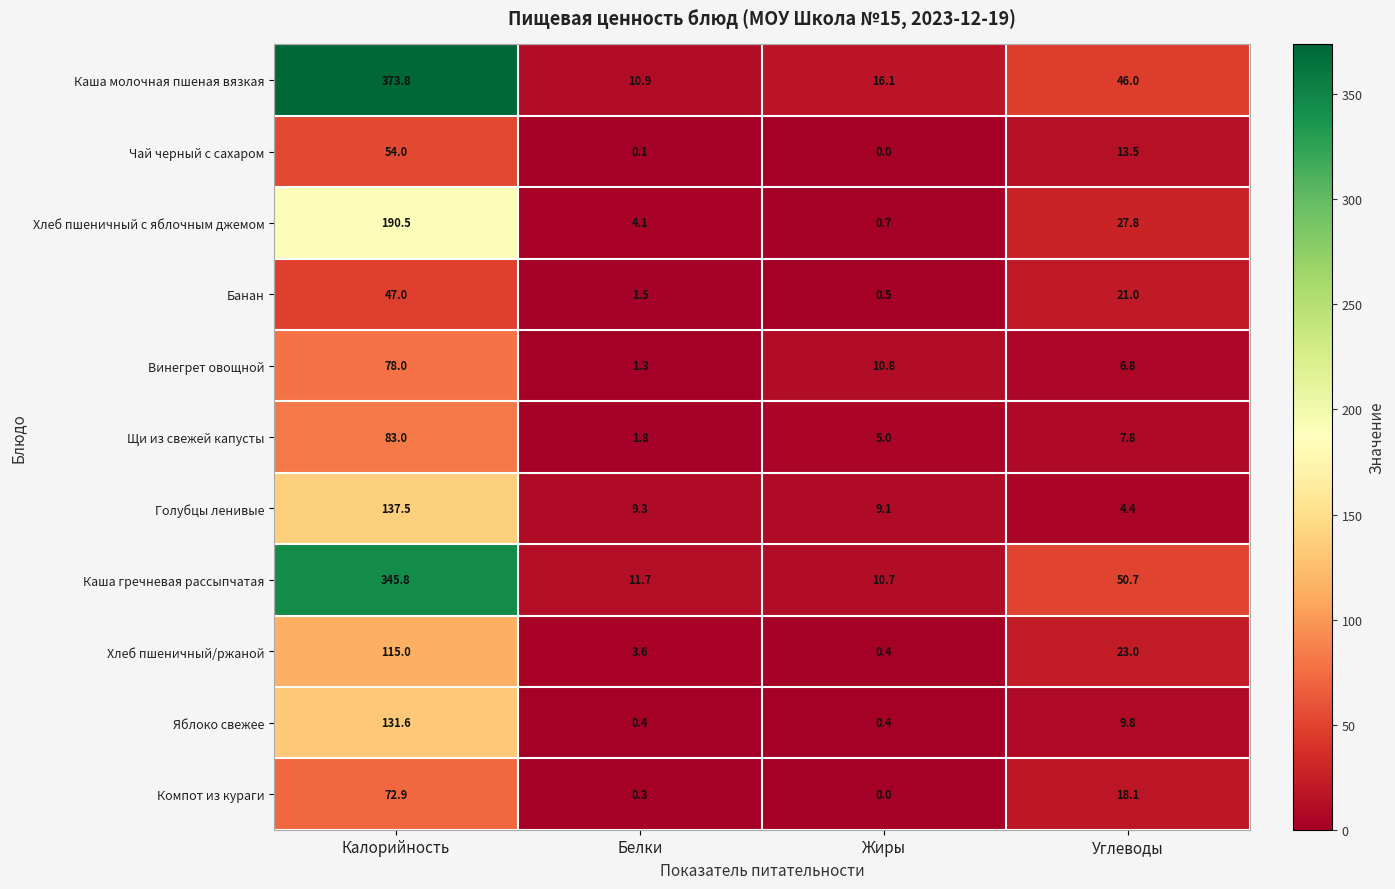

How many distinct data groups are displayed?

11